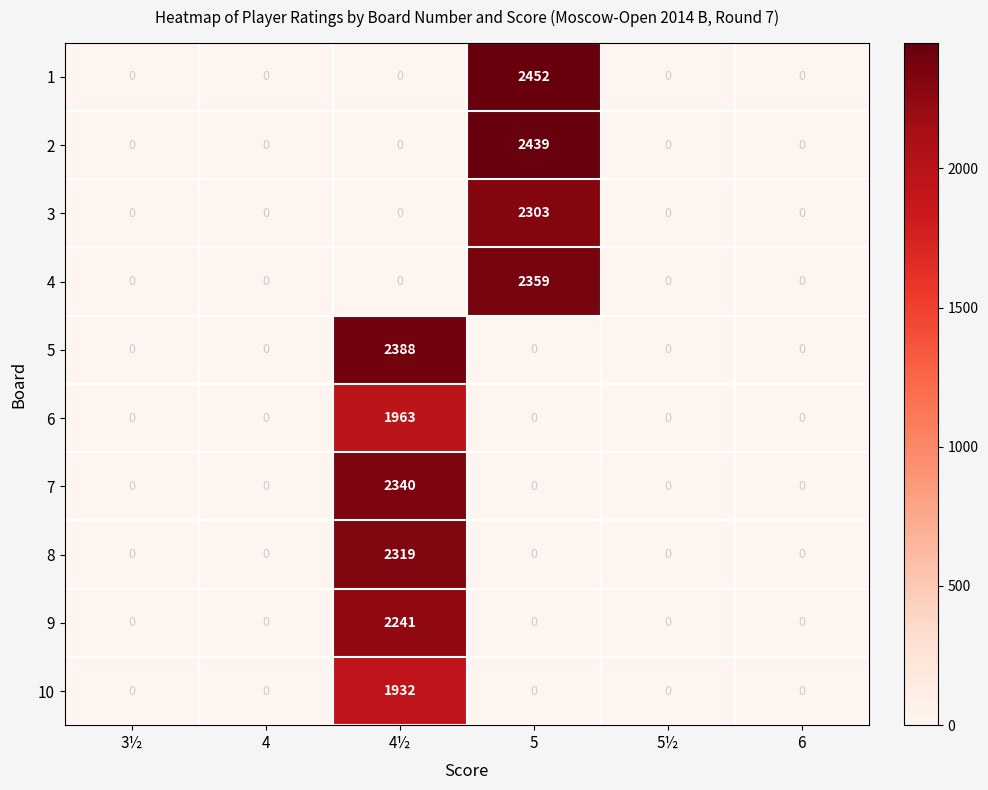

What is the difference between the 2 values at 5 and 4½?

2439